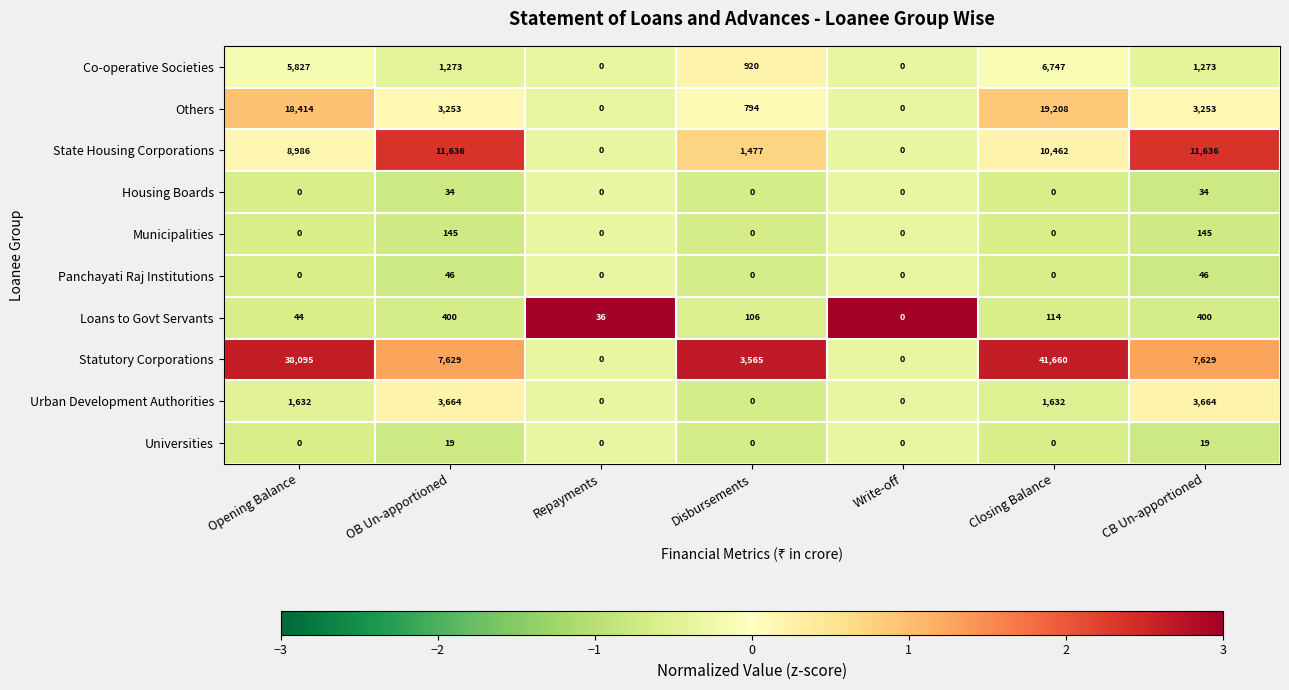

What is the sum of the Urban Development Authorities values at CB Un-apportioned and Disbursements?

3664